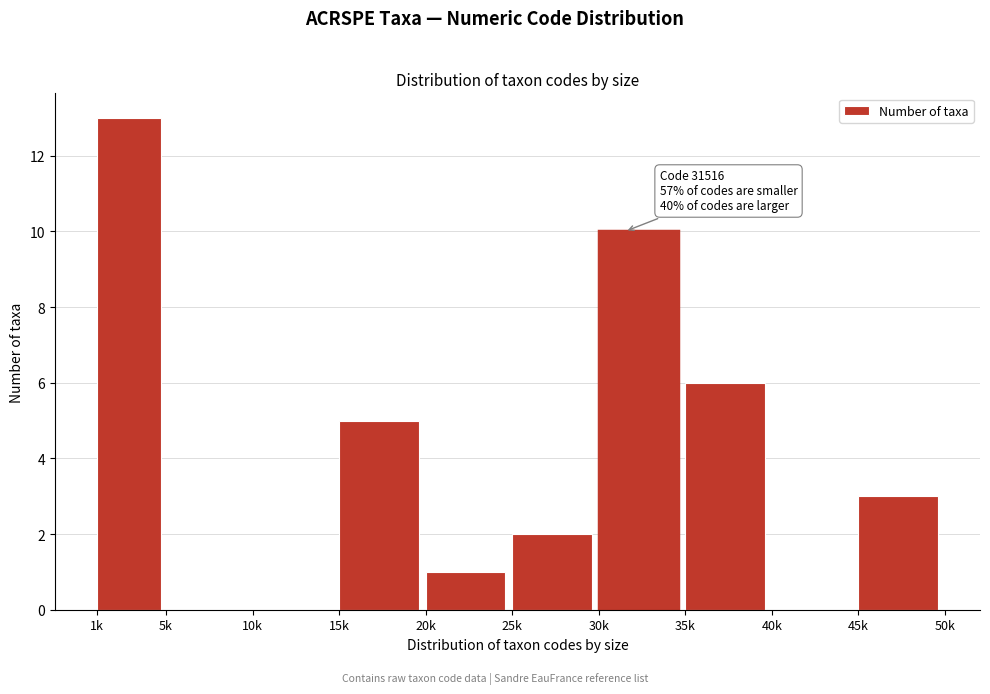

Reading left to right, list all the values displayed in this chart.

1k=13	5k=0	10k=0	15k=5	20k=1	25k=2	30k=10	35k=6	40k=0	45k=3